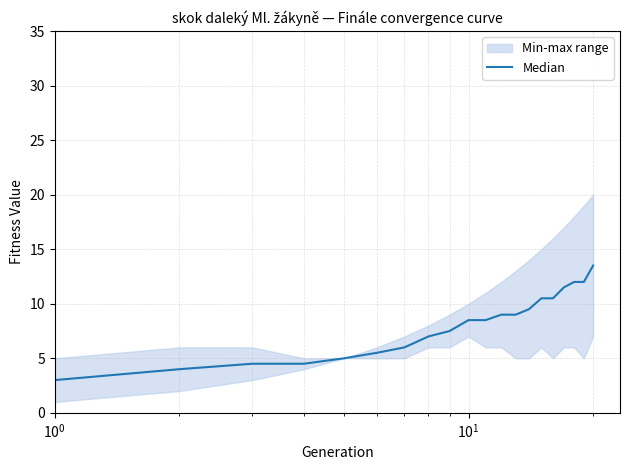

Is this an area chart (filled region under the line)?

No